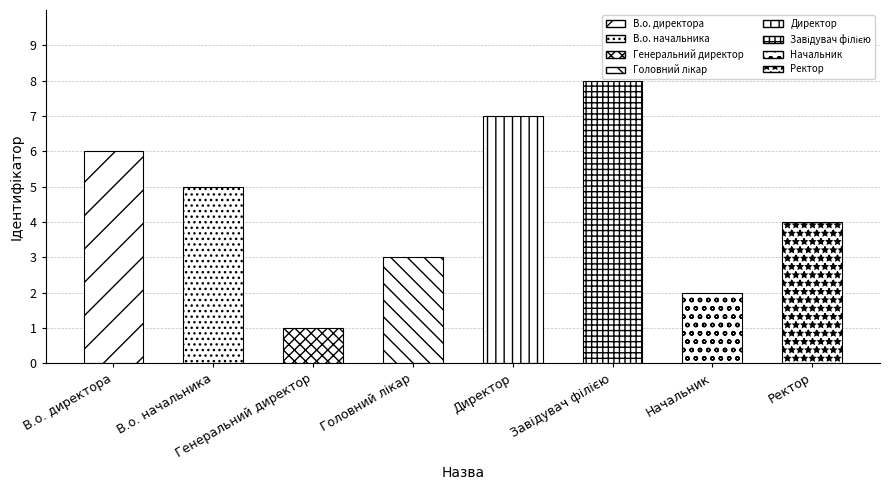

At which label is the value closest to 4?

Ректор